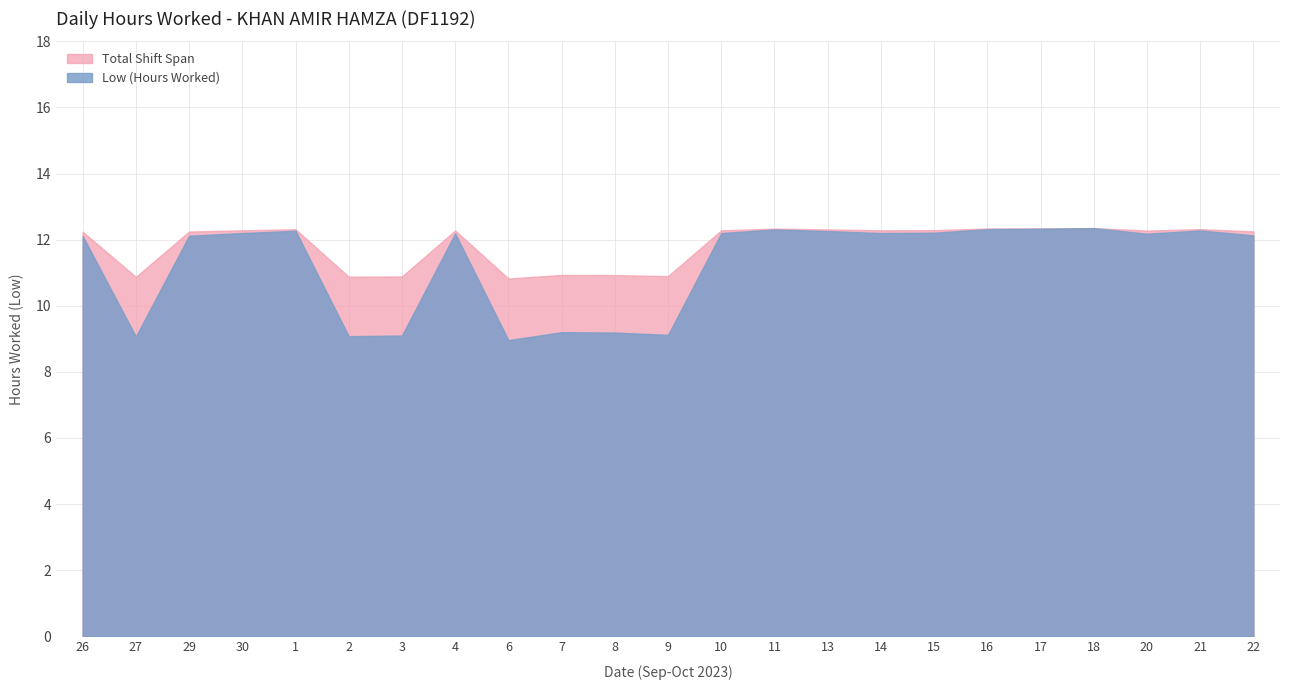

What is the change in value from 2 to 20?

+3.1